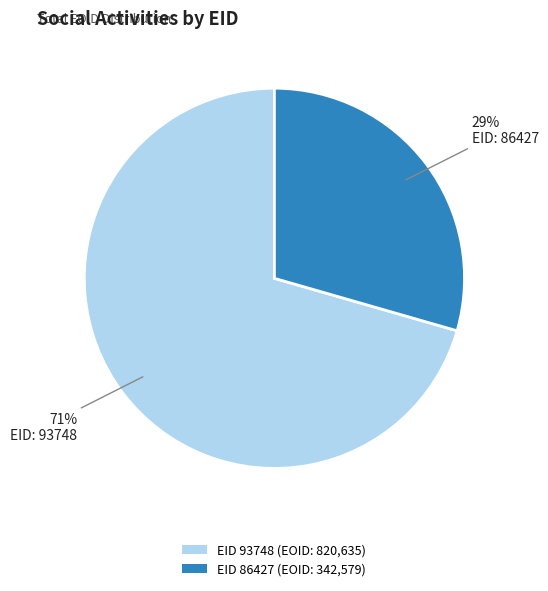

What is the majority slice?

EID 93748 (EOID: 820,635)